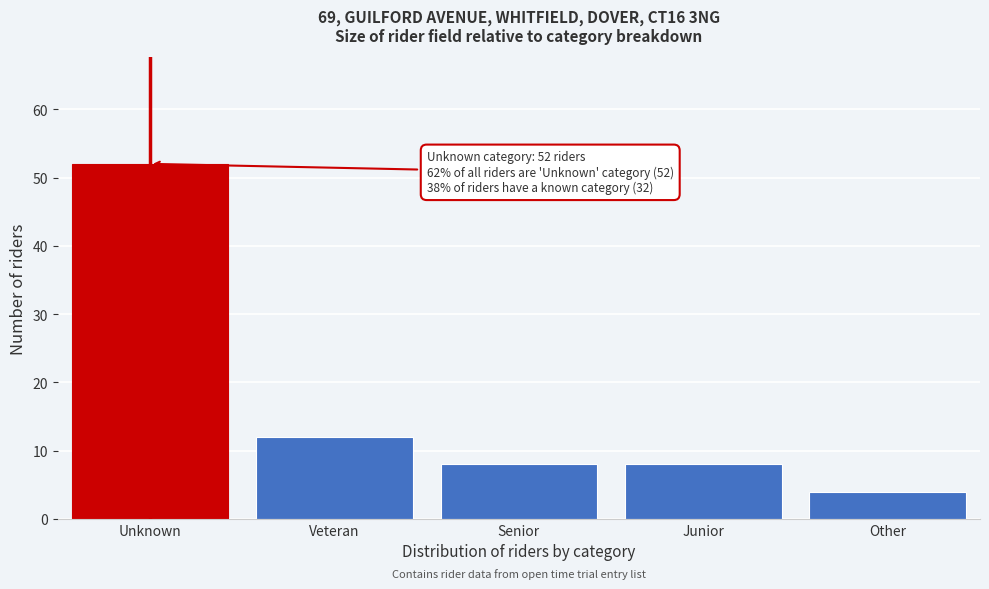

Reading left to right, list all the values displayed in this chart.

Unknown=52	Veteran=12	Senior=8	Junior=8	Other=4